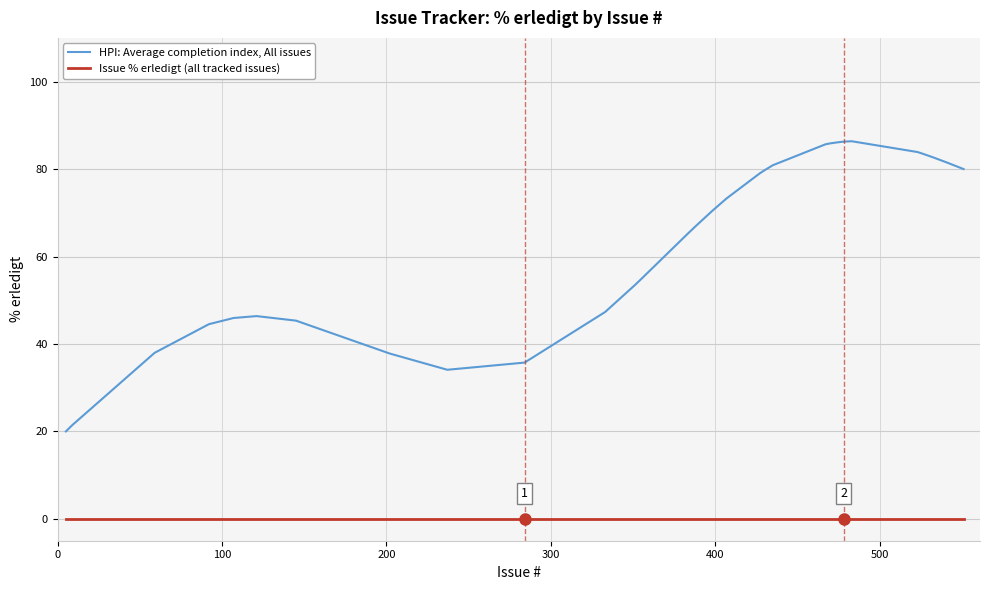

Which series has the largest total across all categories?

HPI: Average completion index, All issues